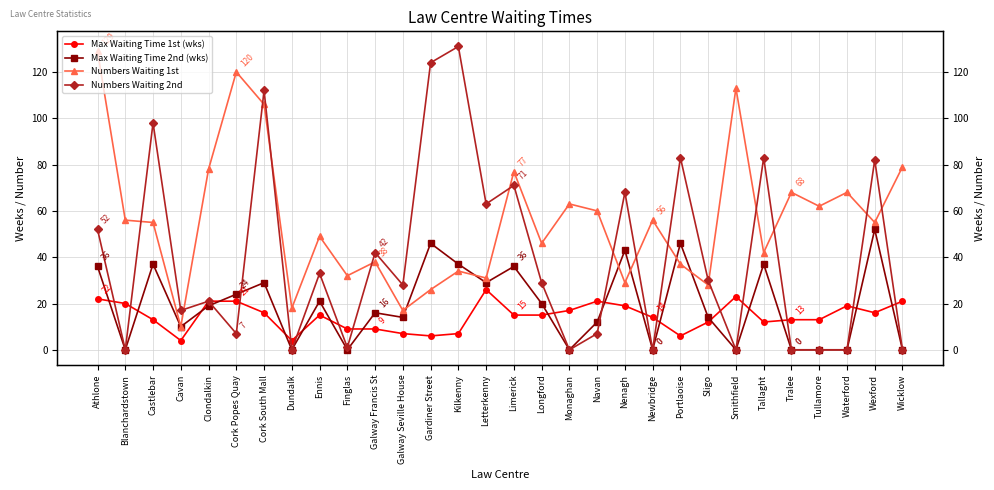

Reading right to left, extract all data points from this chart.

Max Waiting Time 1st (wks): 21	16	19	13	13	12	23	12	6	14	19	21	17	15	15	26	7	6	7	9	9	15	4	16	21	21	4	13	20	22
Max Waiting Time 2nd (wks): 0	52	0	0	0	37	0	14	46	0	43	12	0	20	36	29	37	46	14	16	0	21	0	29	24	19	10	37	0	36
Numbers Waiting 1st: 79	55	68	62	68	42	113	28	37	56	29	60	63	46	77	31	34	26	17	38	32	49	18	106	120	78	10	55	56	129
Numbers Waiting 2nd: 0	82	0	0	0	83	0	30	83	0	68	7	0	29	71	63	131	124	28	42	1	33	0	112	7	21	17	98	0	52